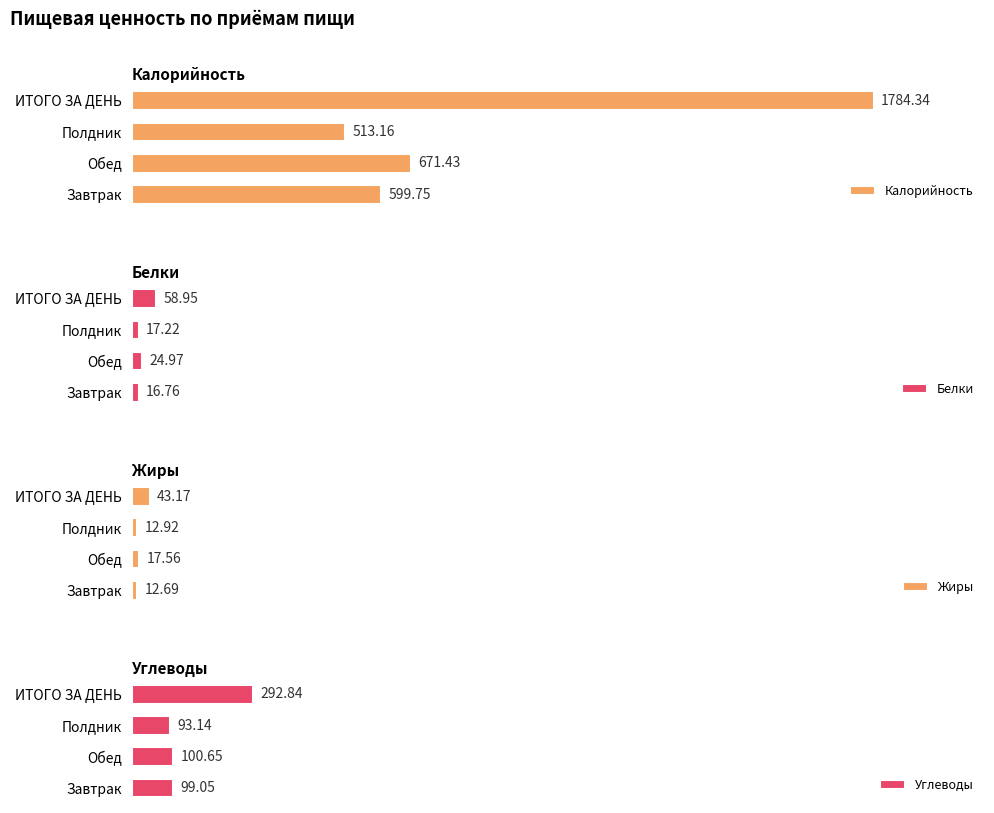

Which category has the lowest value in the Белки series?

Завтрак